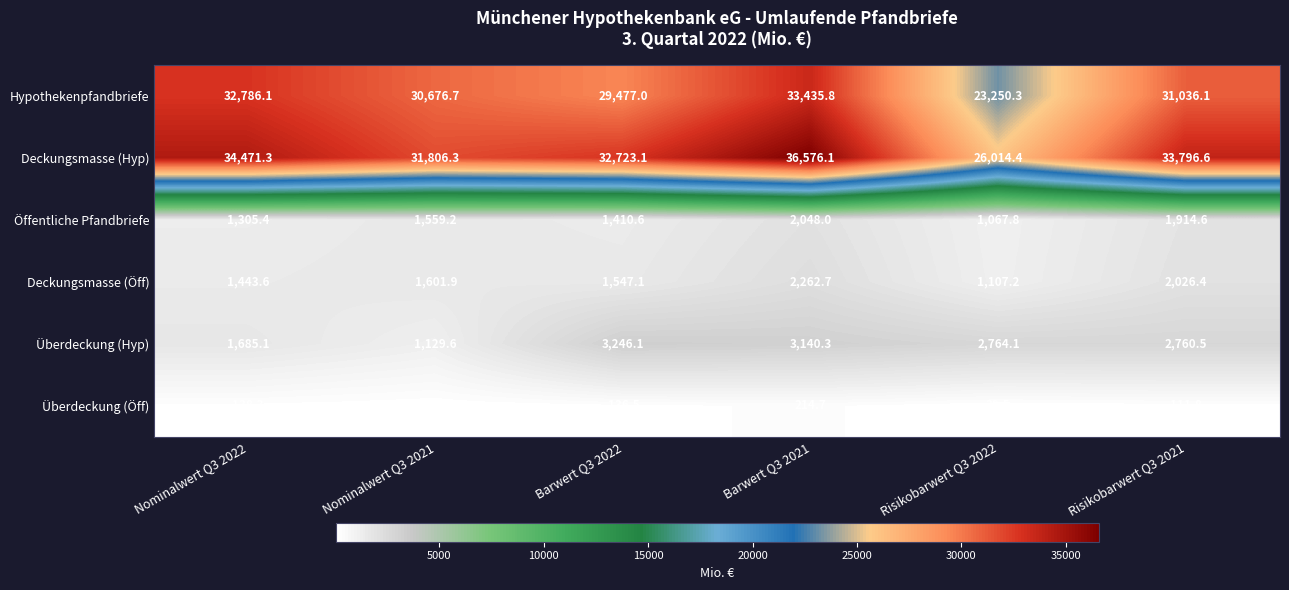

What is the difference between the second highest and second lowest values in the Hypothekenpfandbriefe series?

3309.1